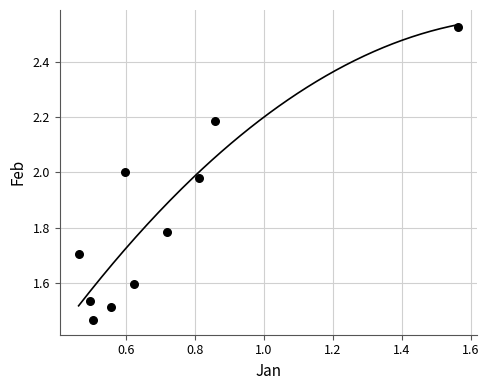

What is the average X value?

0.7